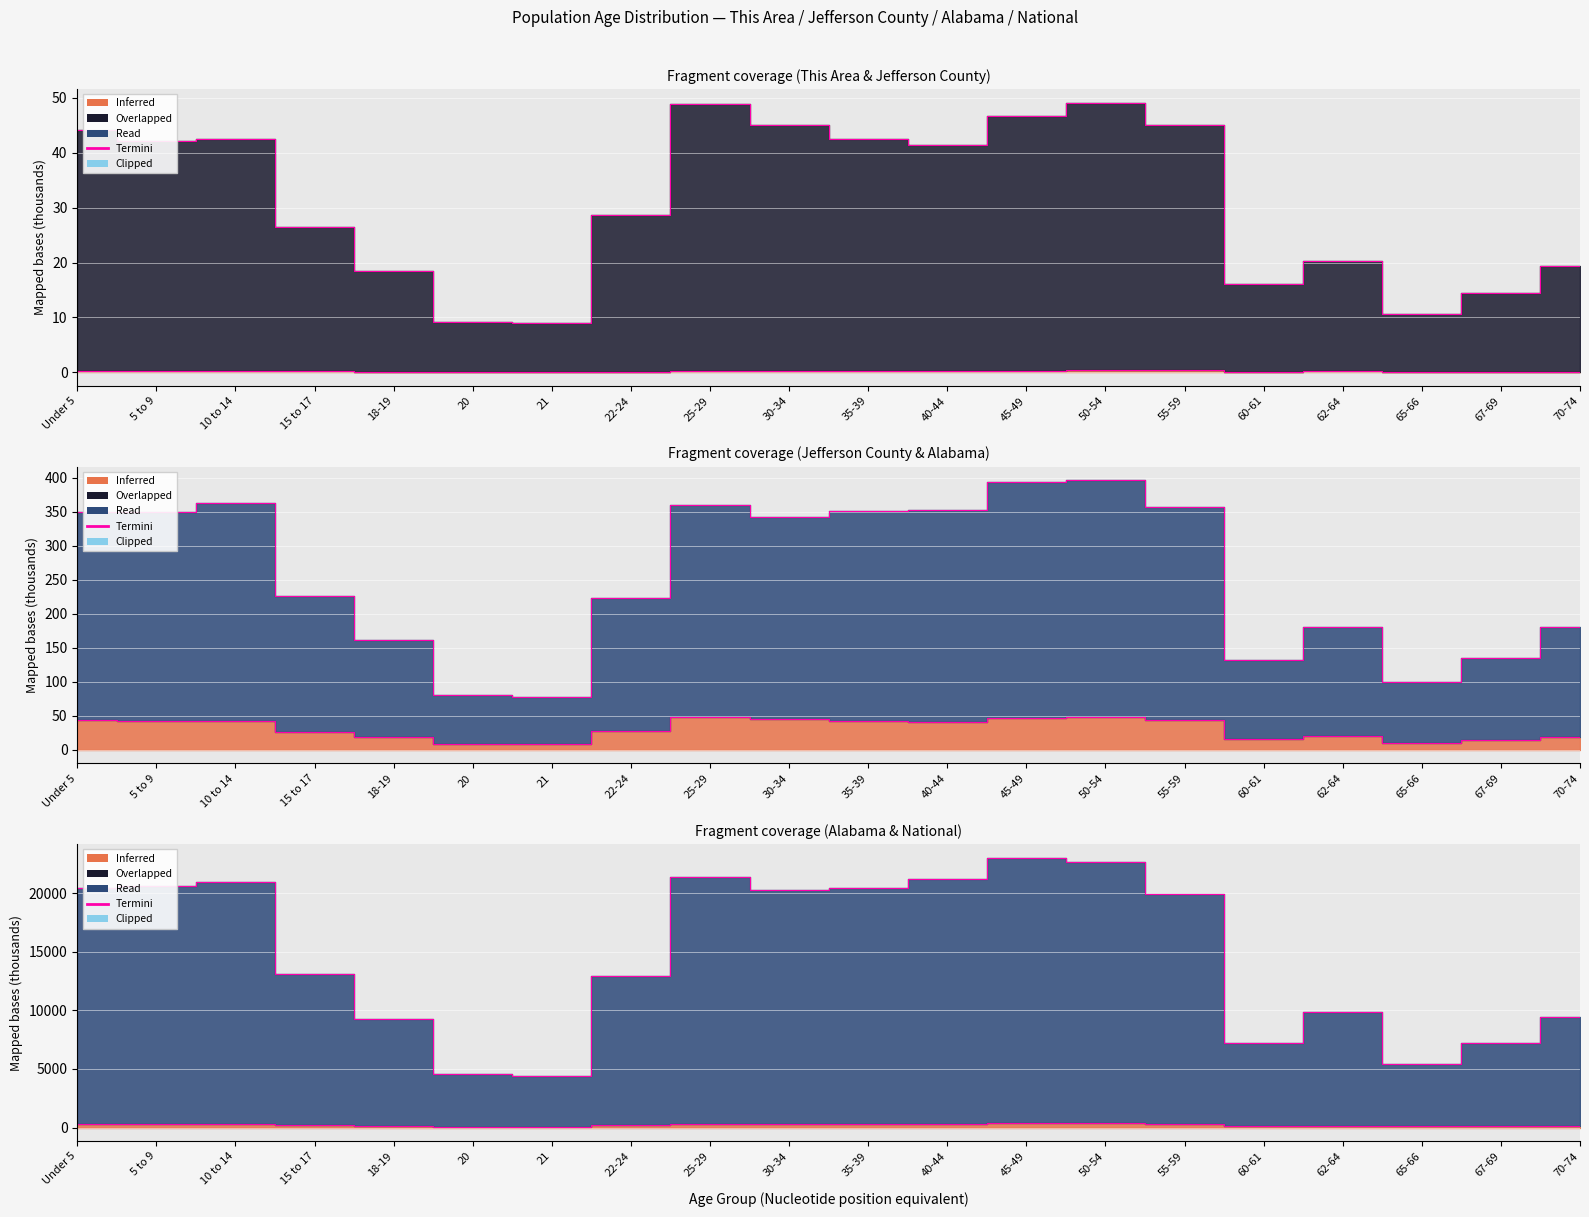

How many categories are shown in the chart?

20